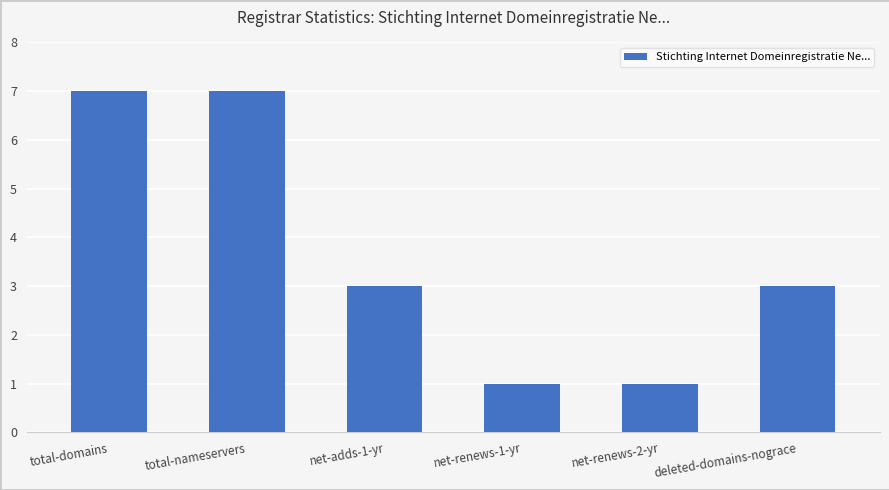

At which label does the data first exceed 3?

total-domains